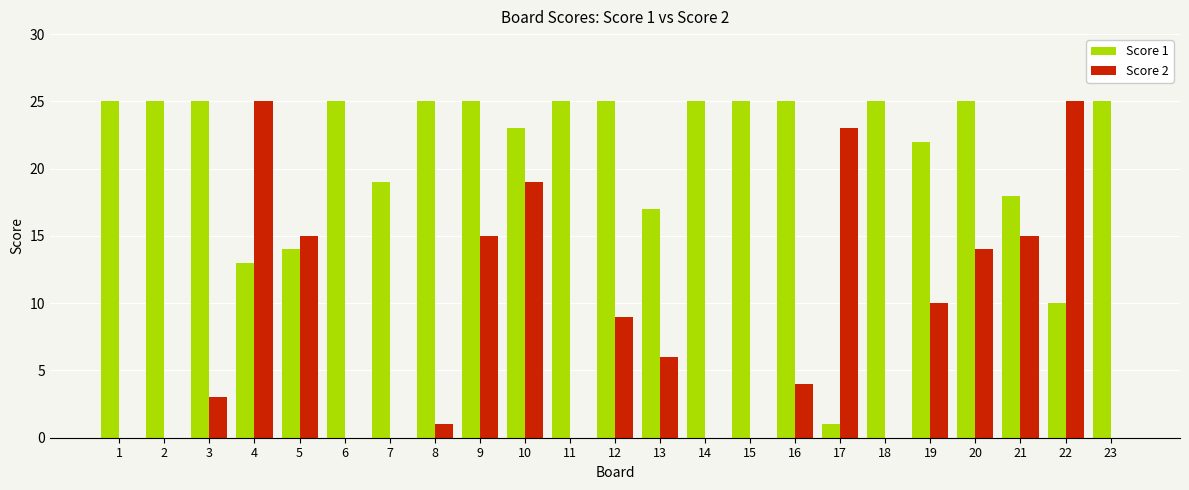

What is the total value across all series at 20?

39